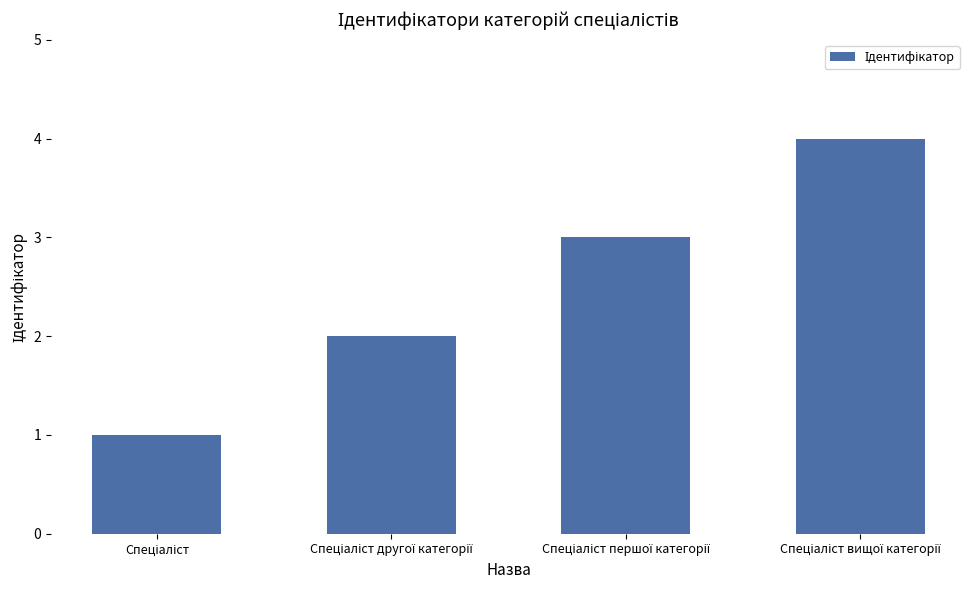

What is the difference between the maximum and minimum values?

3